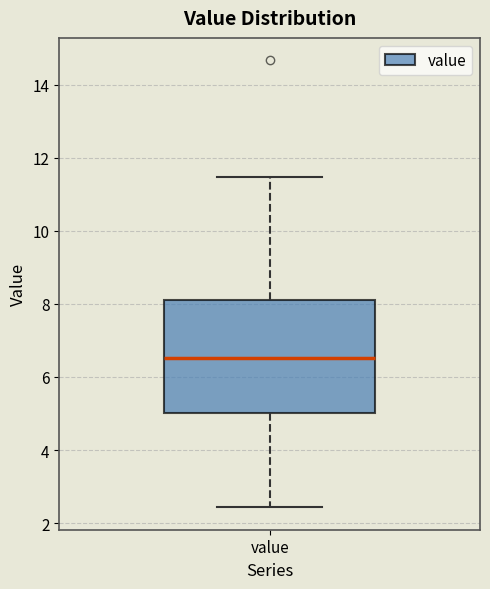

Read this box plot against the y-axis: the position of the median line, the range covered by the box, and the ends of both whiskers. The values are not printed on the chart, so give them approximately, as read against the axis.

median 6.6, box 5.0 to 8.0, whiskers 2.4 to 11.4